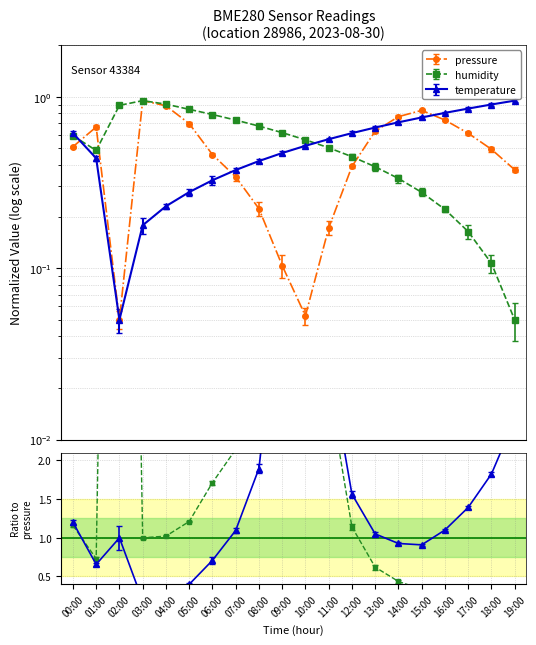

What is the value of the humidity point at the 19th from the left?

0.1